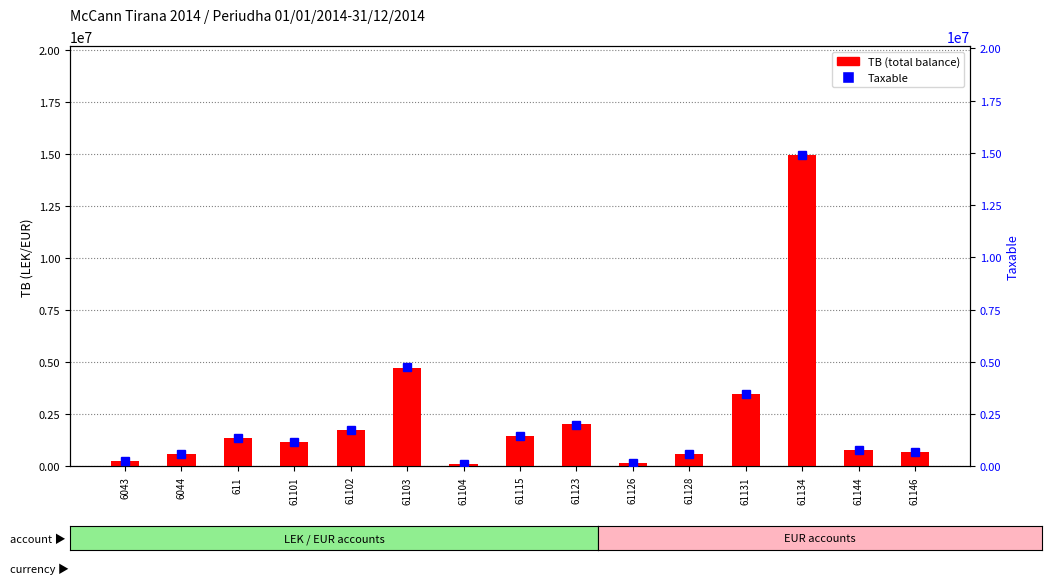

The Taxable series shows 105900.0 at 61104. True or false?

True